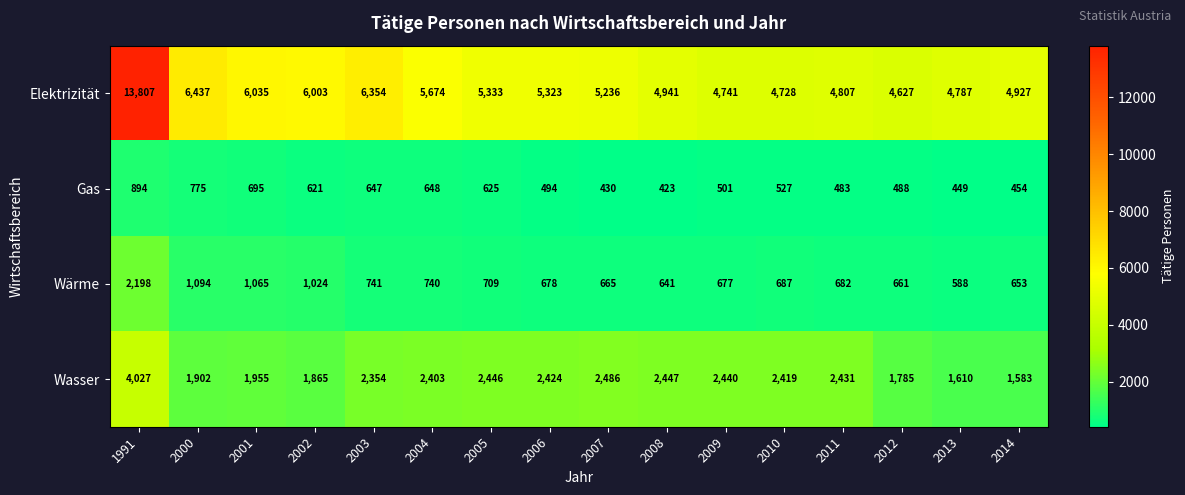

Which series has the largest total across all categories?

Elektrizität